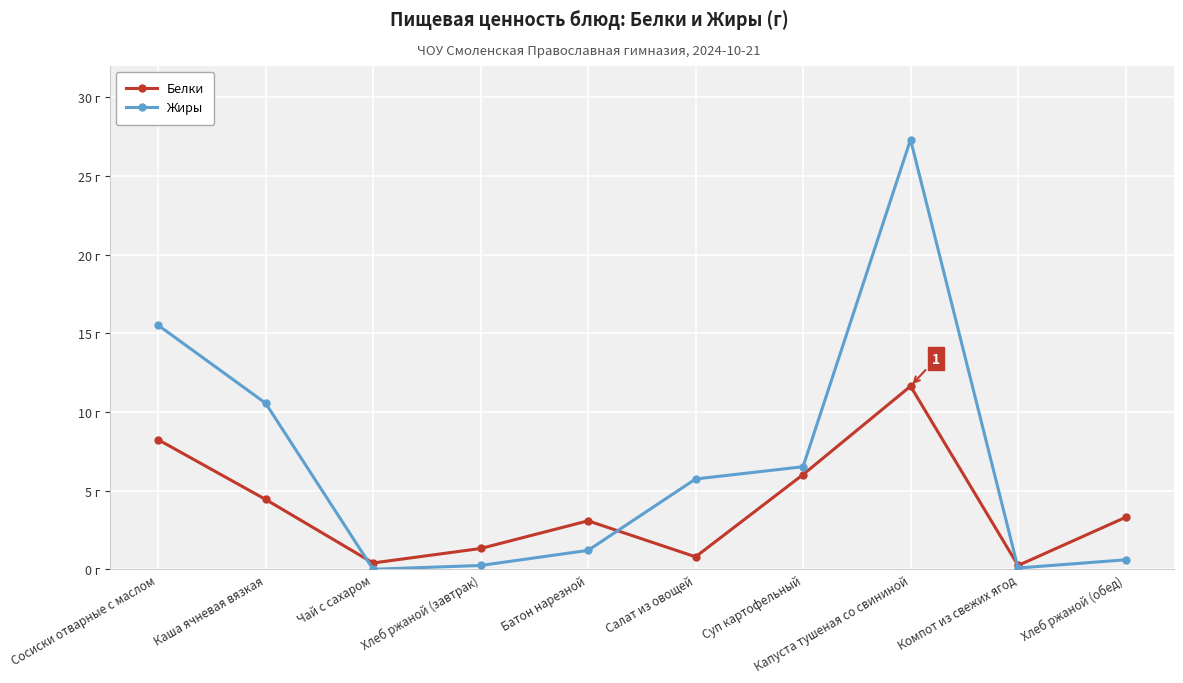

The value of Белки at Хлеб ржаной (завтрак) is 1.3. True or false?

True